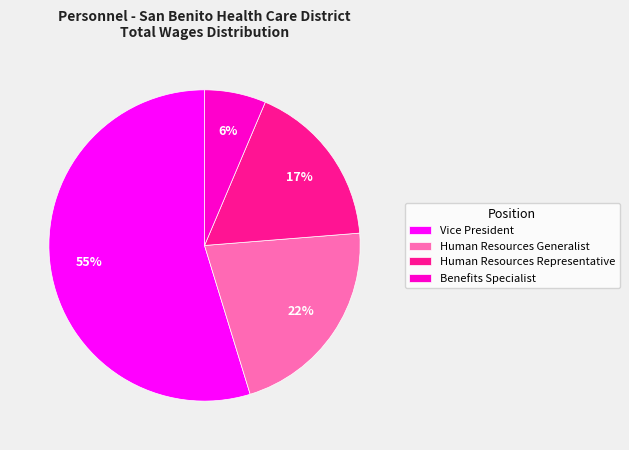

Count the number of slices in the pie.

4